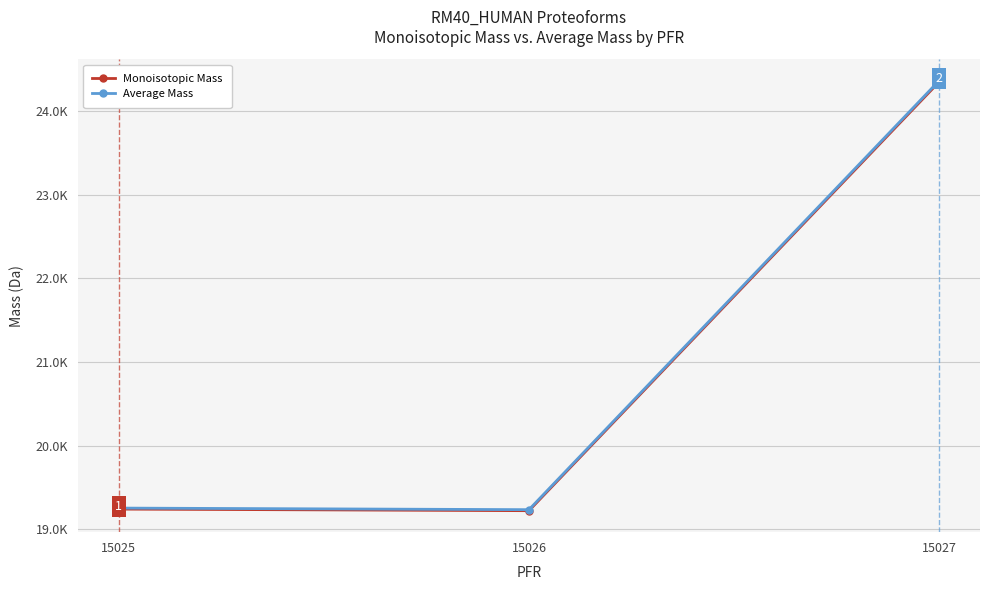

True or false: Average Mass has a value of 19254.2 at 15025.

True